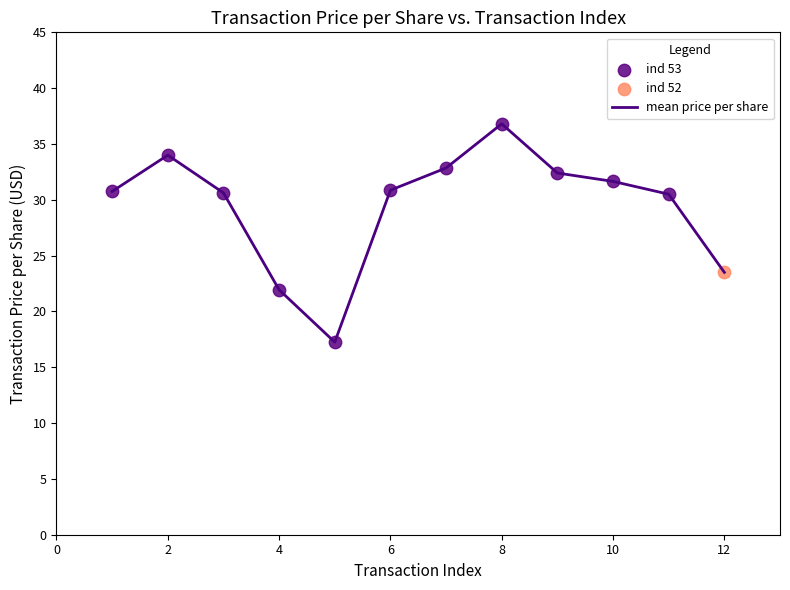

What is the difference between the maximum and minimum values?

19.6